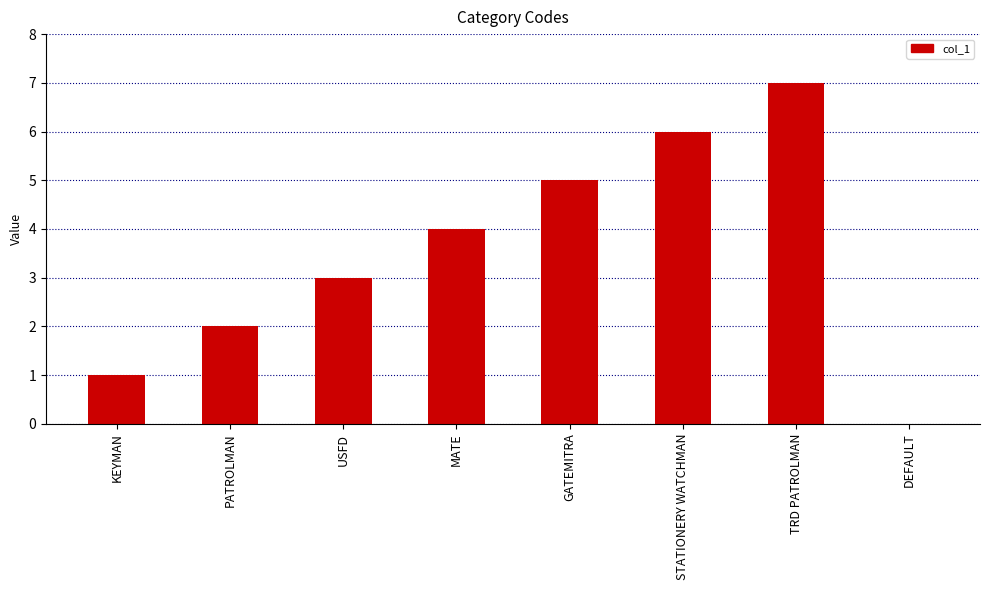

The value at KEYMAN is 2. True or false?

False